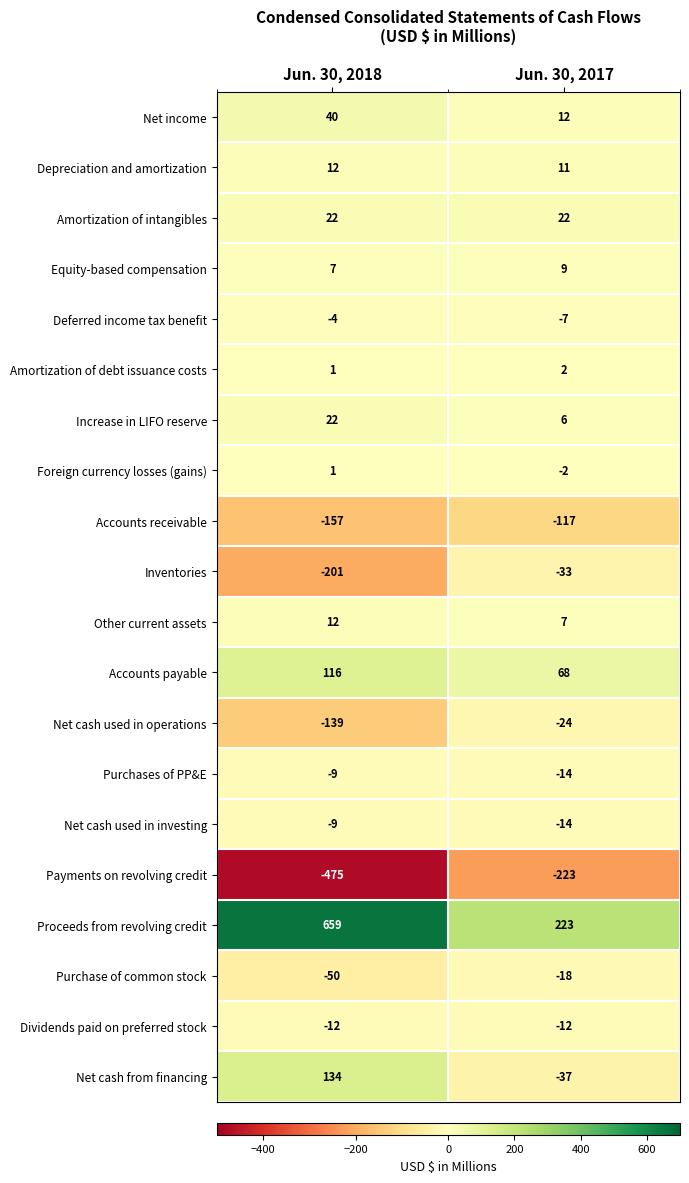

Which series has the largest range (max minus min)?

Proceeds from revolving credit